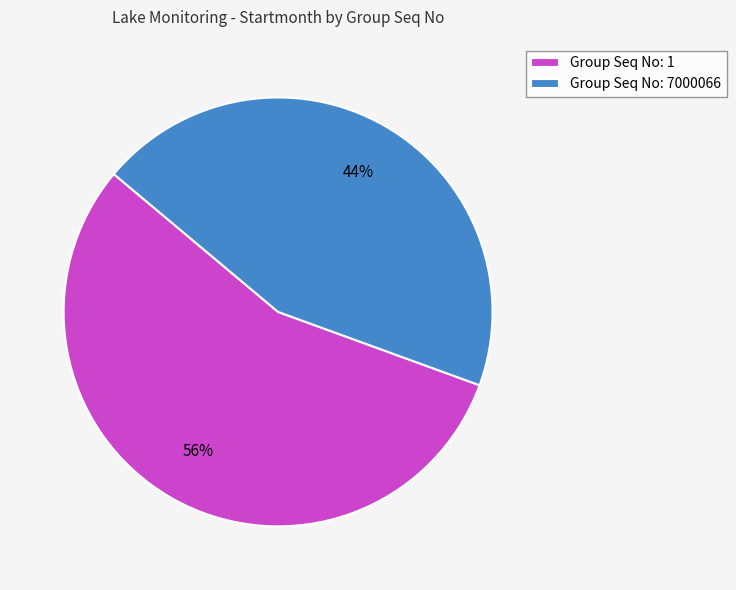

True or false: Group Seq No: 7000066 accounts for 44% of the total.

True